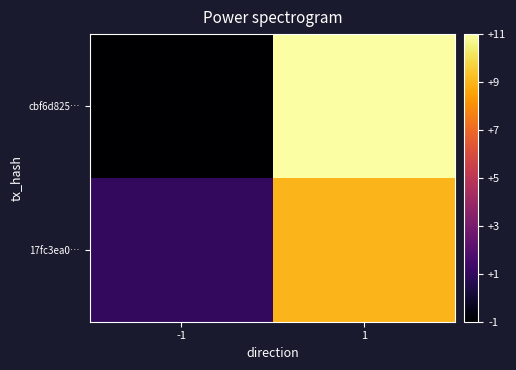

Which series has the largest range (max minus min)?

cbf6d825…